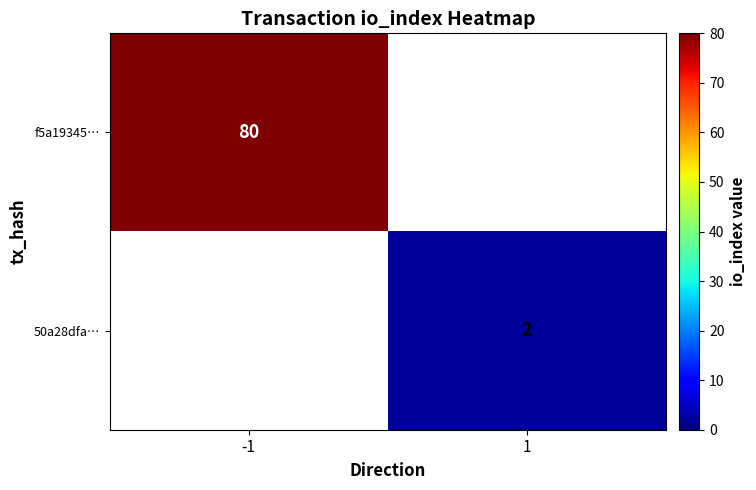

The f5a19345… series shows 80 at -1. True or false?

True